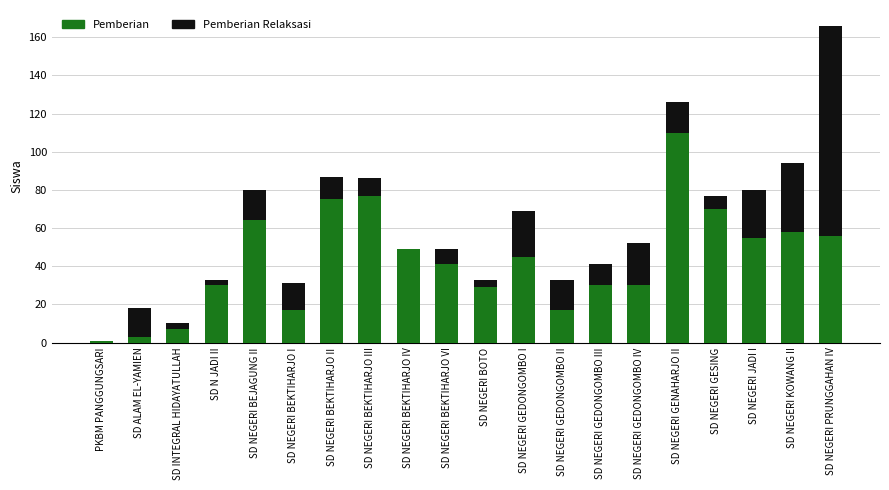

The Pemberian series shows 17 at SD NEGERI BEKTIHARJO I. True or false?

True